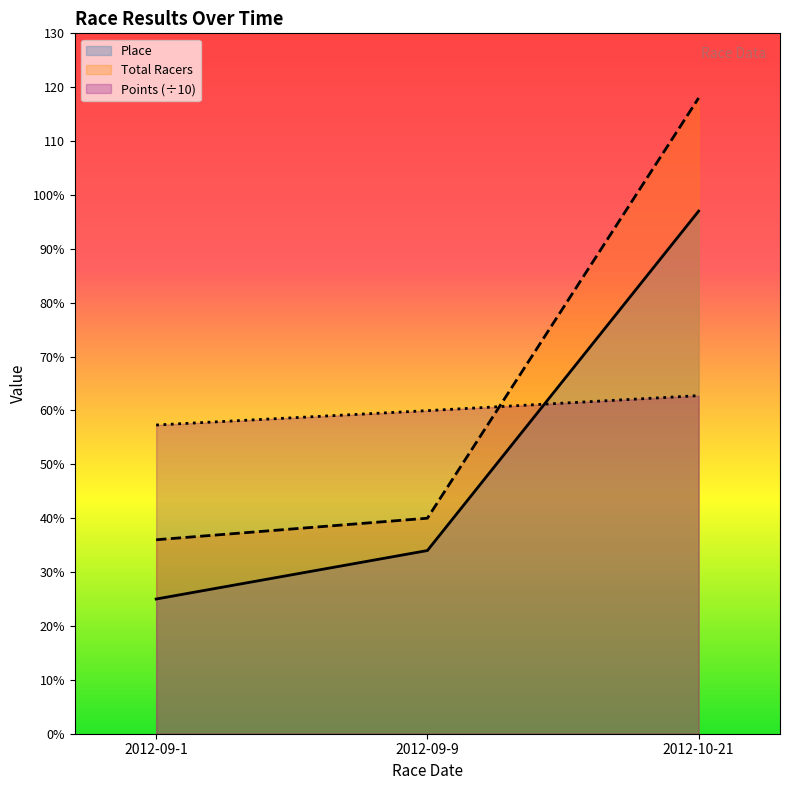

Between 2012-09-9 and 2012-10-21, which is larger?

2012-10-21